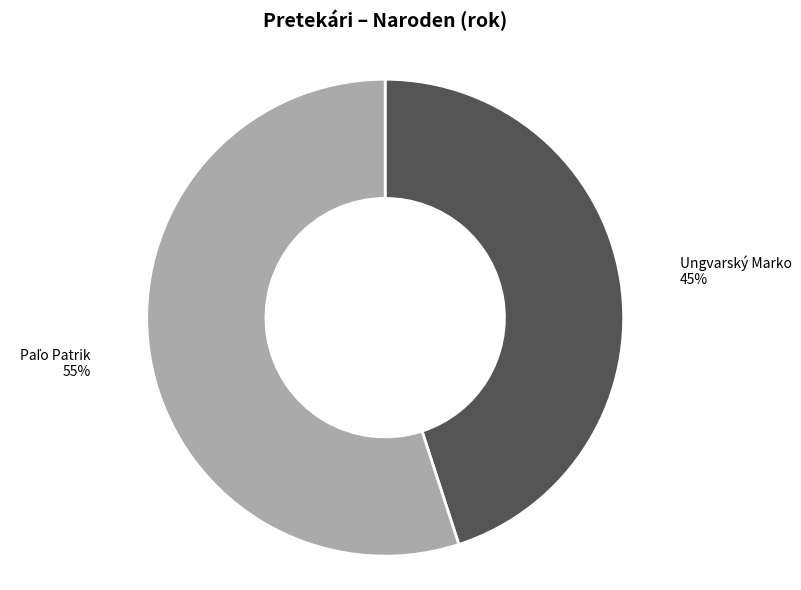

Which category has the smallest portion of the pie?

Ungvarský Marko